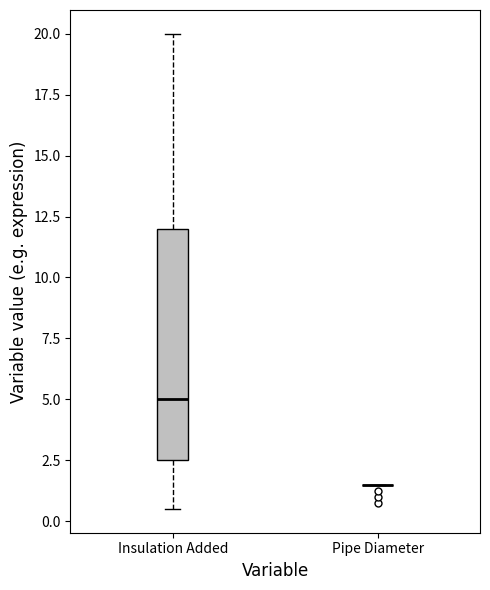

Reading left to right, read every box against the y-axis: the position of its median line, the range the box covers, and the ends of its whiskers. The values are not printed on the chart, so give them approximately, as read against the axis.

Insulation Added: median 5.0, box 2.5 to 12.0, whiskers 0.5 to 20.0
Pipe Diameter: box collapsed to a line at 1.5, whiskers 1.5 to 1.5